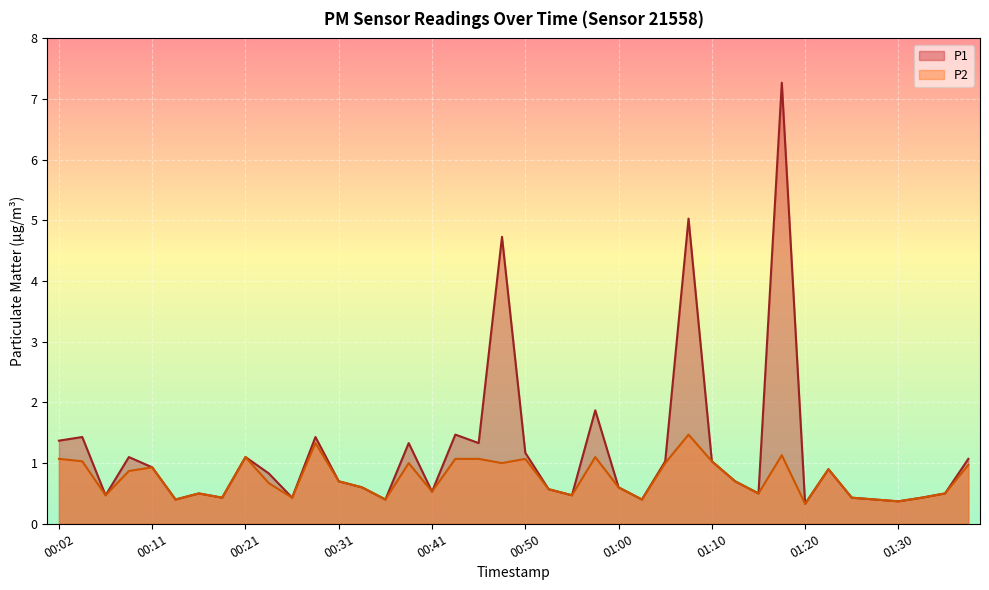

At how many categories does at least one series exceed 1?

16